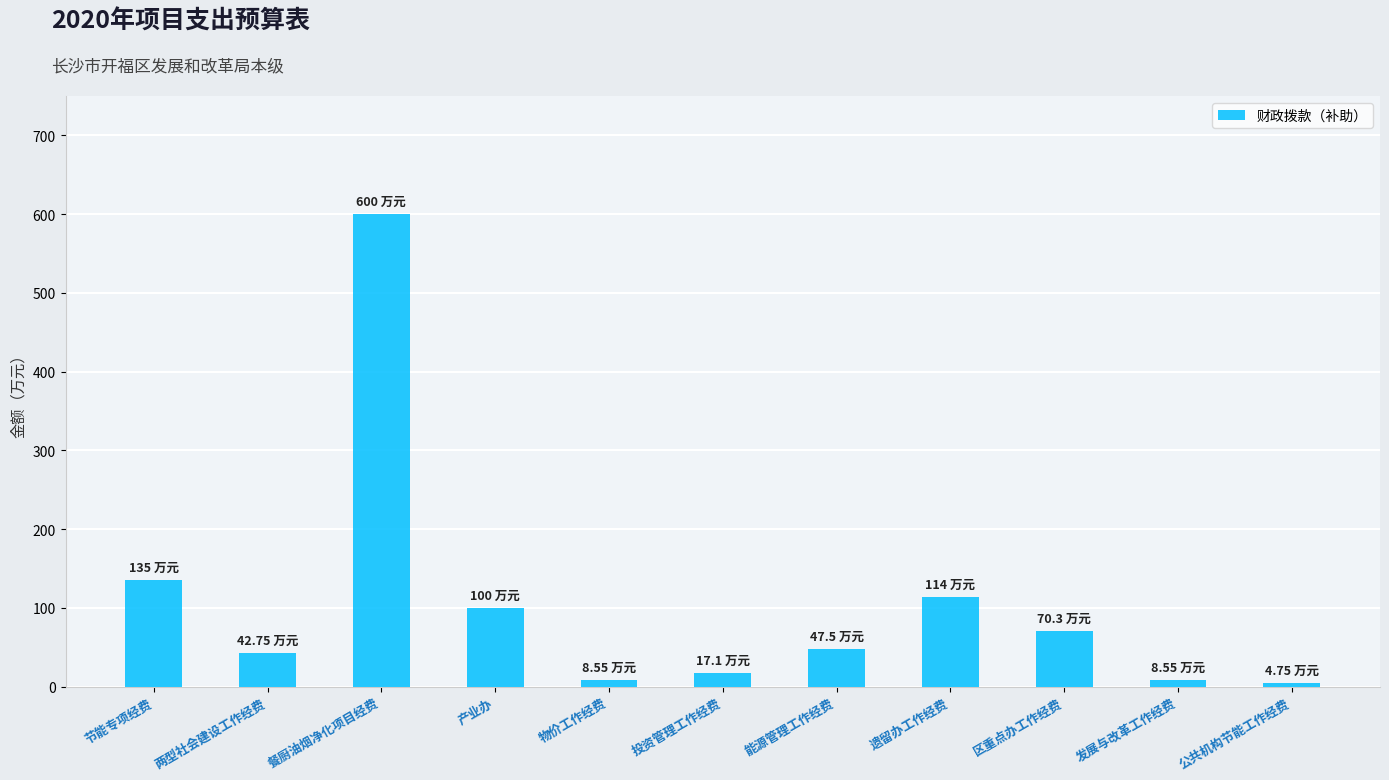

Where is the data nearest to the value 302?

节能专项经费